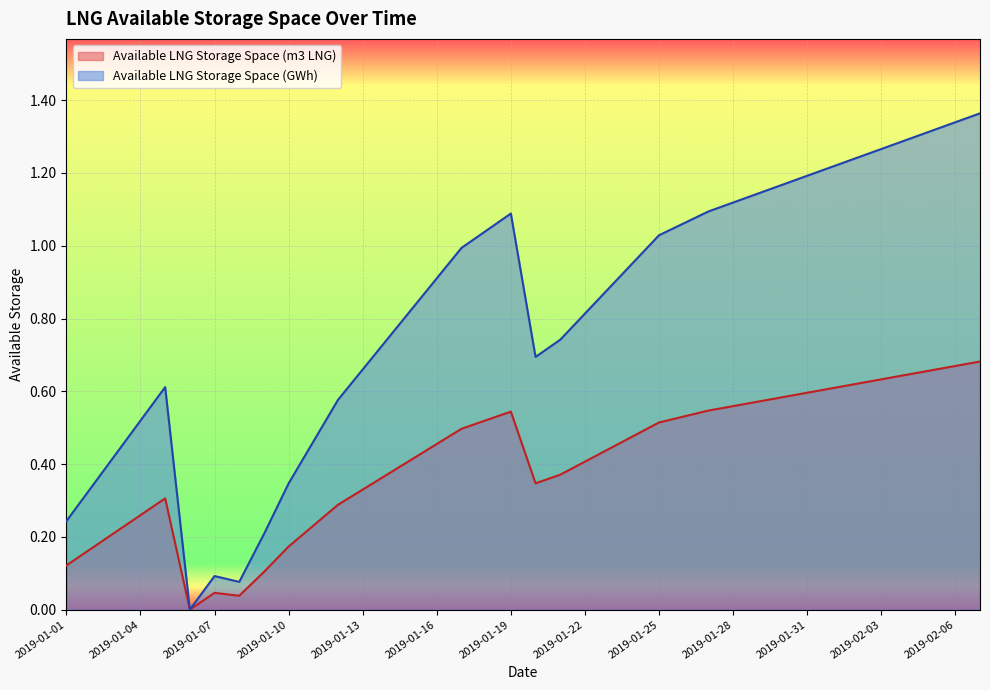

How many lines are shown in the chart?

2